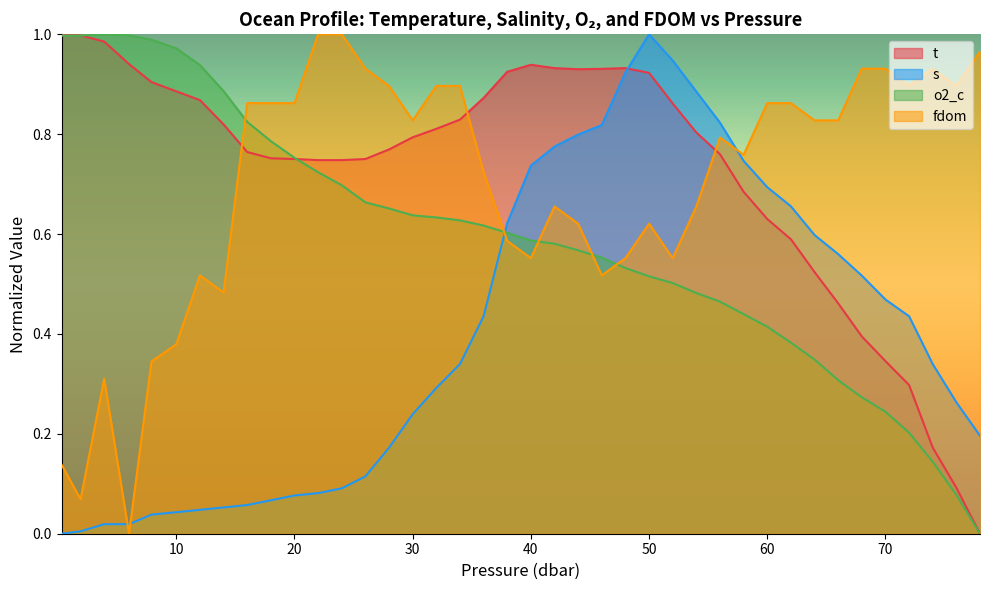

Is the value of t at 1.9 greater than the value of fdom at 78.0?

Yes